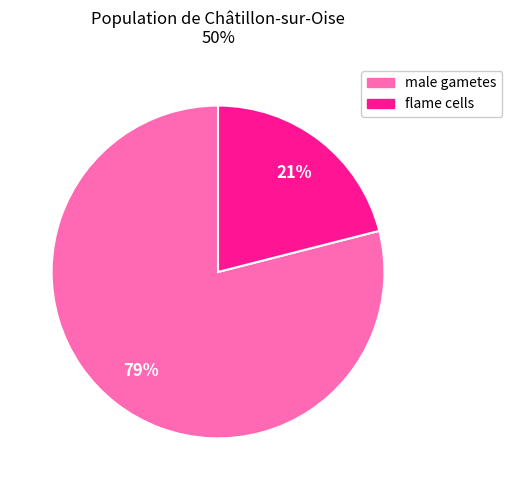

Combined, do male gametes and flame cells account for over 50%?

Yes